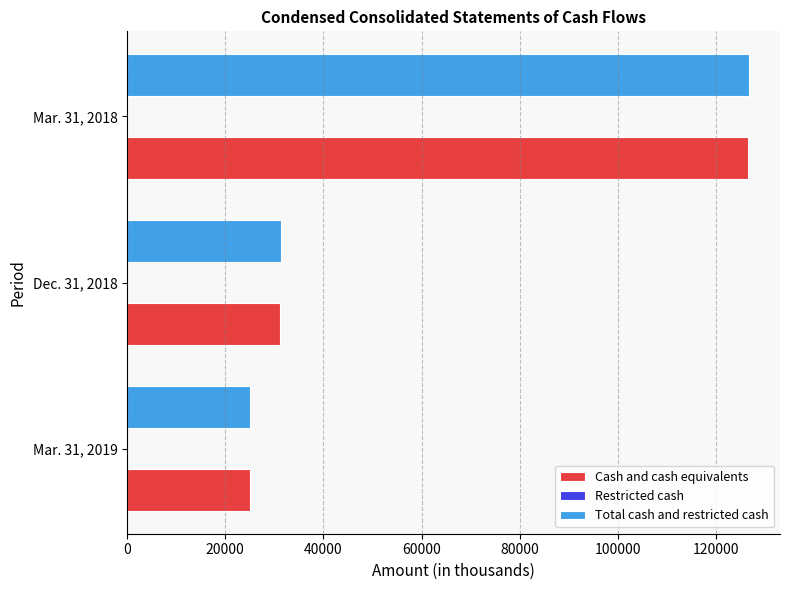

What is the sum of all Total cash and restricted cash values?

183062